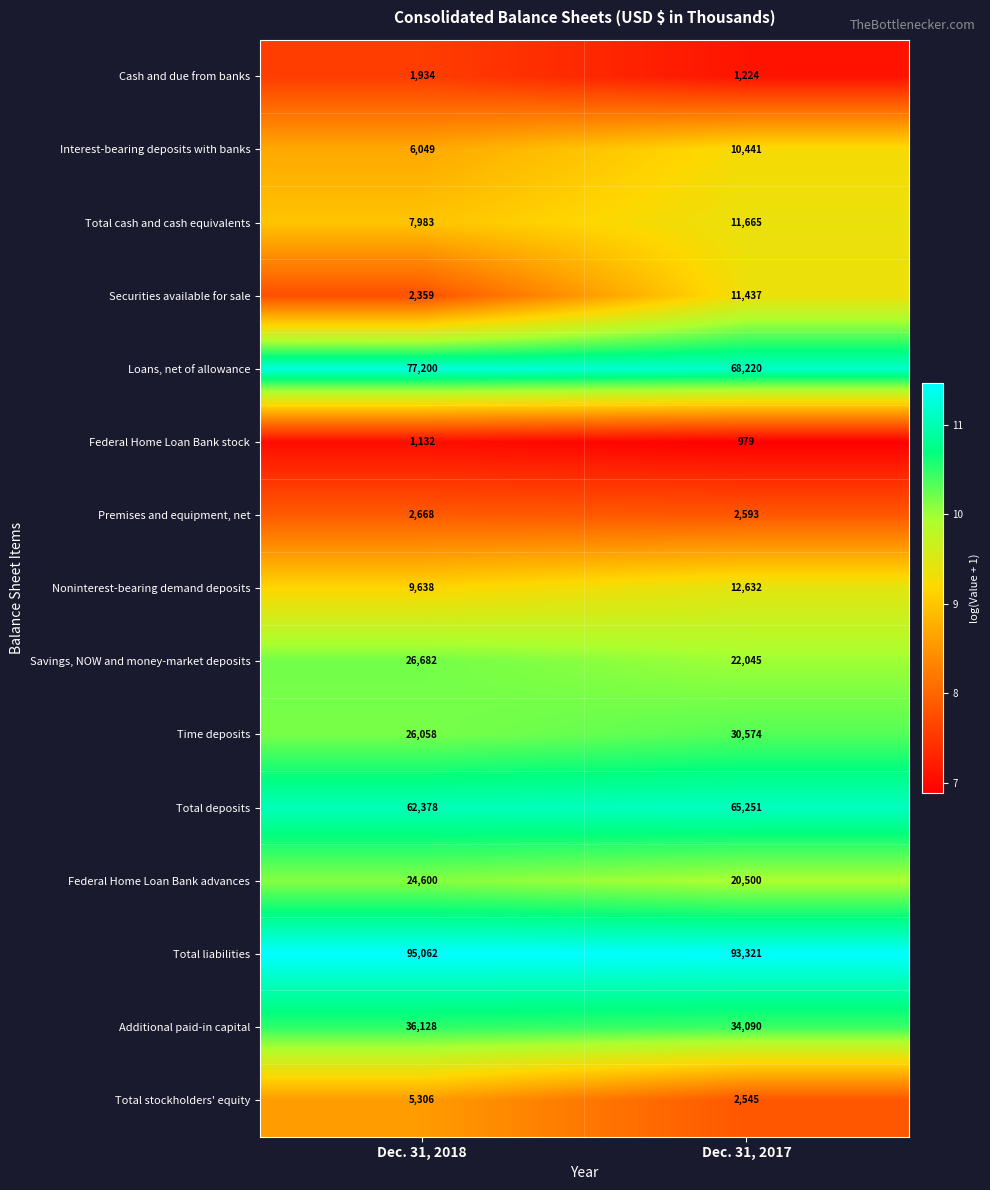

Which series has the widest spread of values?

Securities available for sale